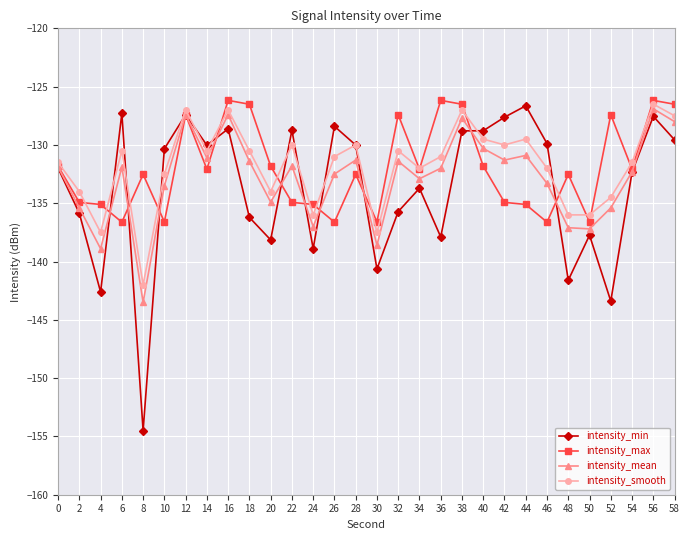

At which category is the sum across all series the highest?

56